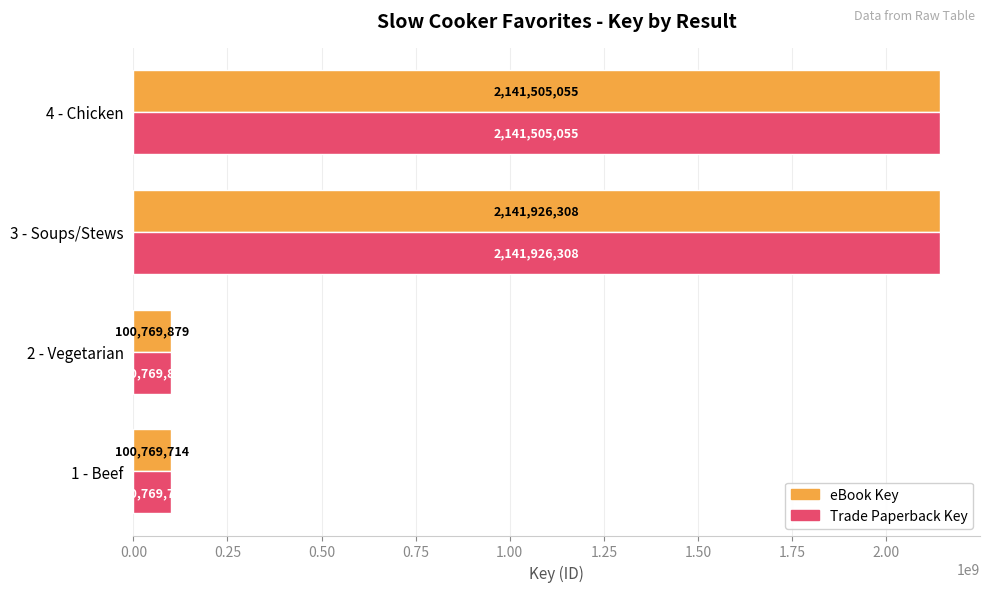

What is the total value across all series at 3 - Soups/Stews?

4283852616